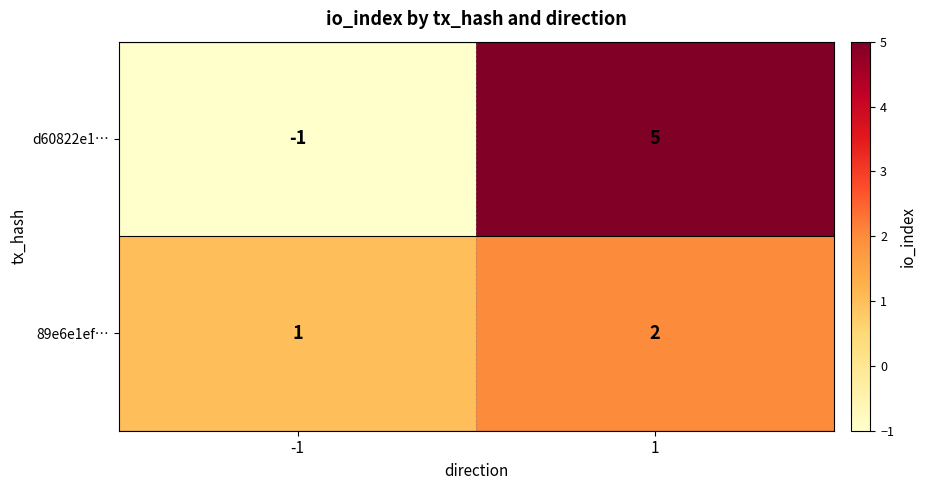

How many data points does each series have?

2